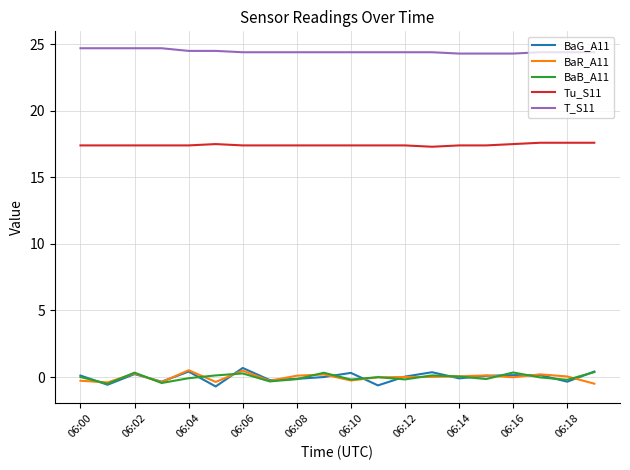

Which series has the largest total across all categories?

T_S11